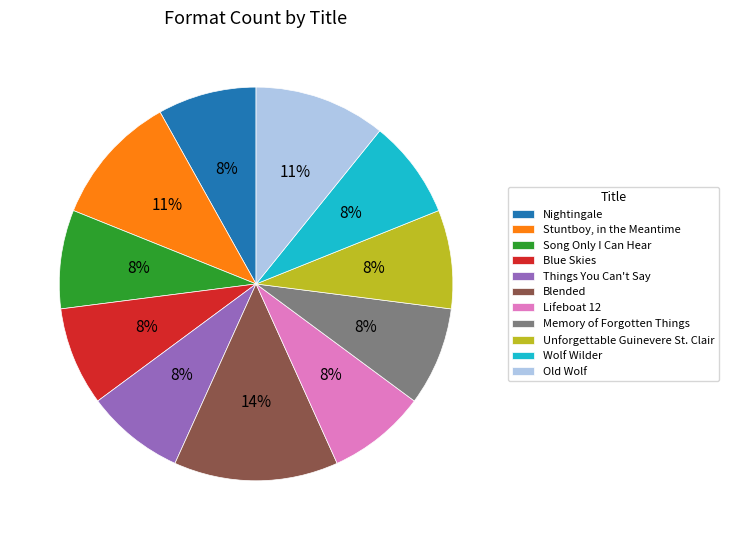

How many slices are in this pie chart?

11